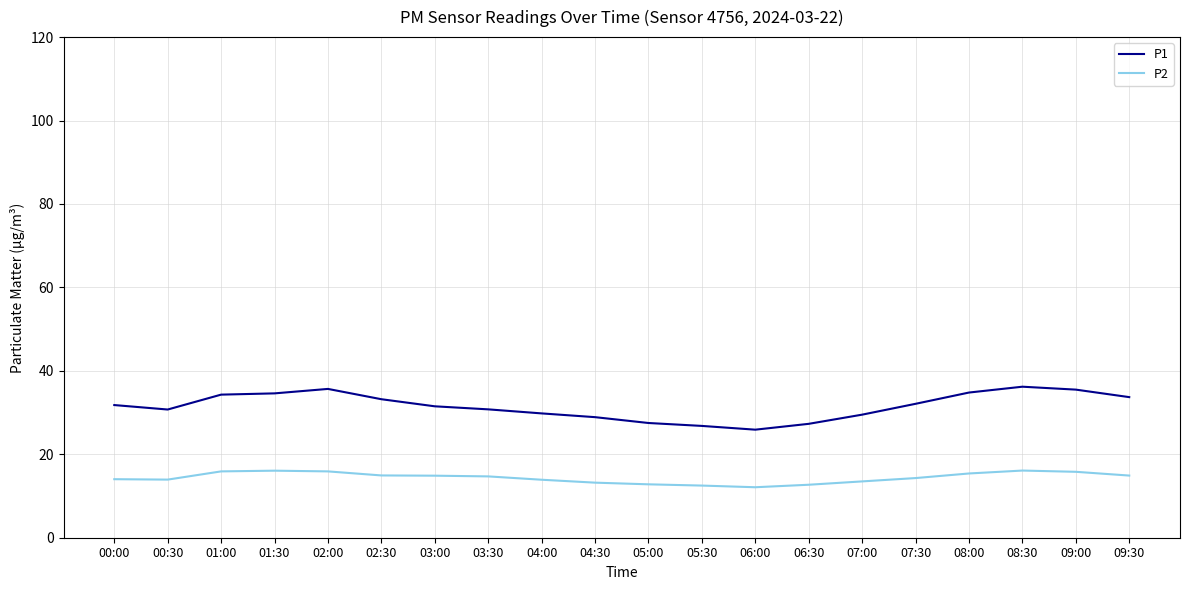

What is the difference between the maximum and minimum values in the P2 series?

4.0